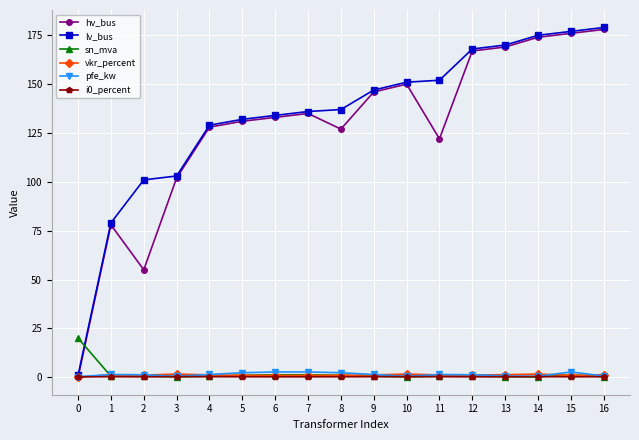

What is the maximum value for hv_bus?

178.0